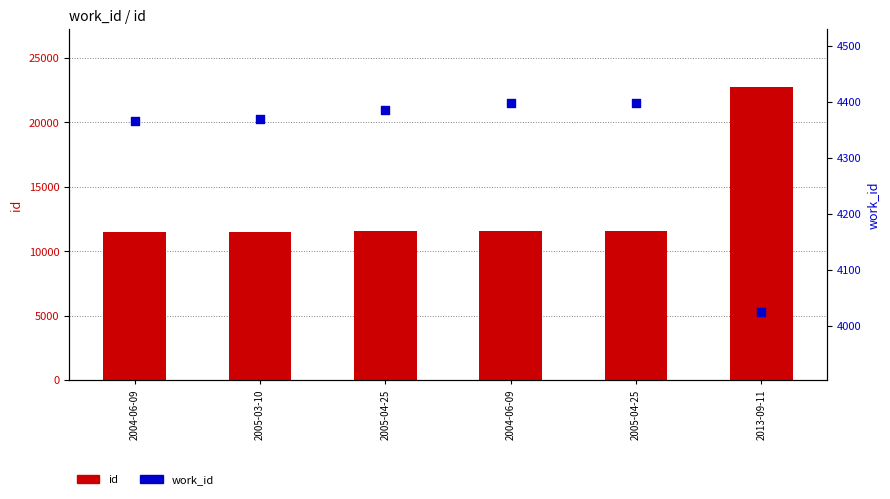

At how many categories does at least one series exceed 16967?

1